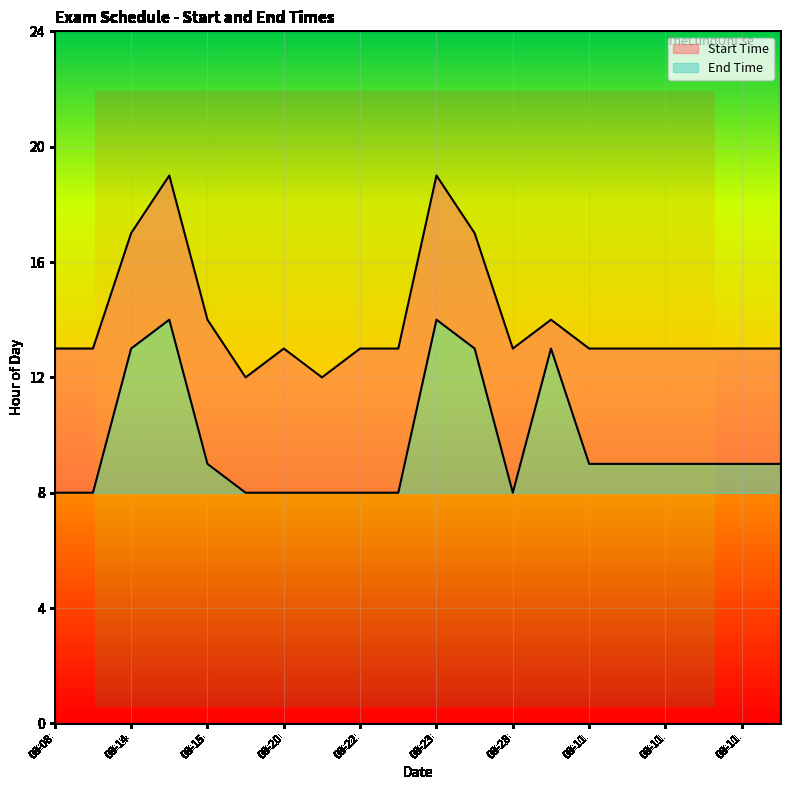

What is the difference between the Start Time values at 2012-08-20 and 2012-08-11?

1